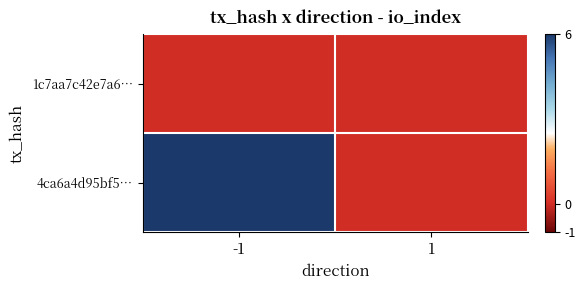

At how many categories does at least one series exceed 0?

1